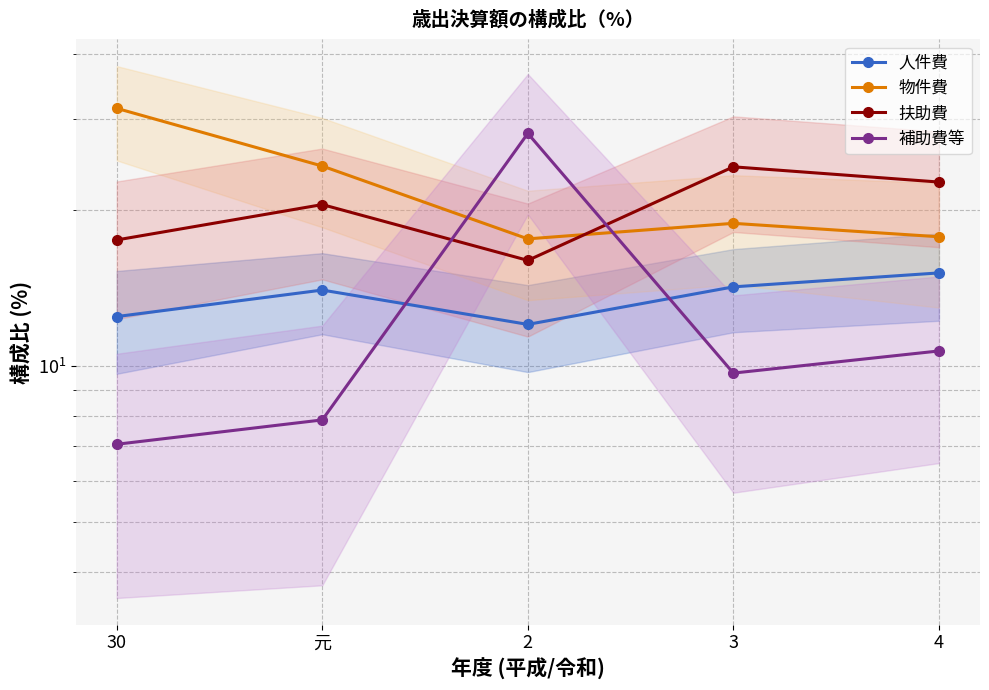

What is the average value of the 物件費 series?

22.0